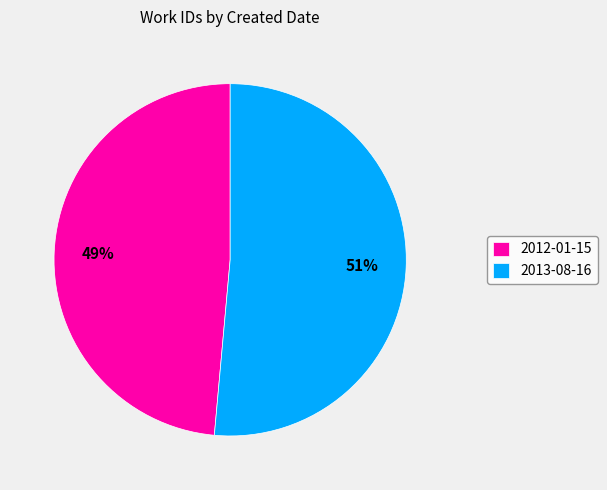

Between 2013-08-16 and 2012-01-15, which is larger?

2013-08-16